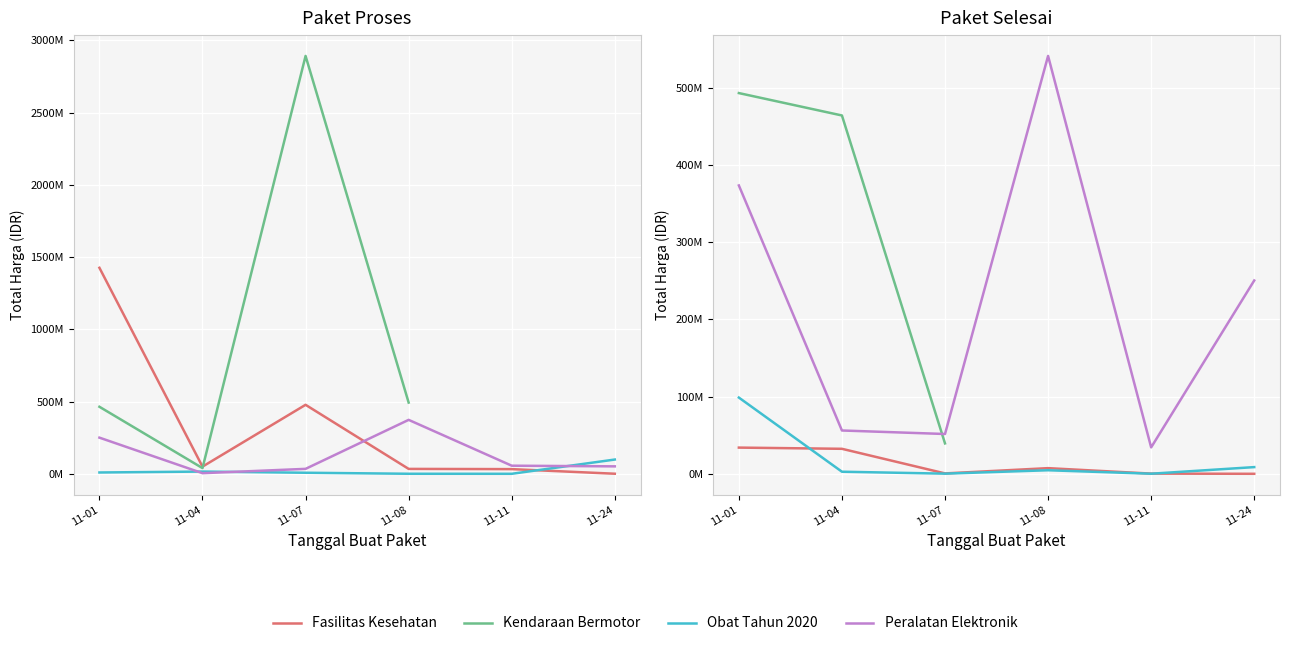

What are all the series names shown in the legend?

Fasilitas Kesehatan, Kendaraan Bermotor, Obat Tahun 2020, Peralatan Elektronik